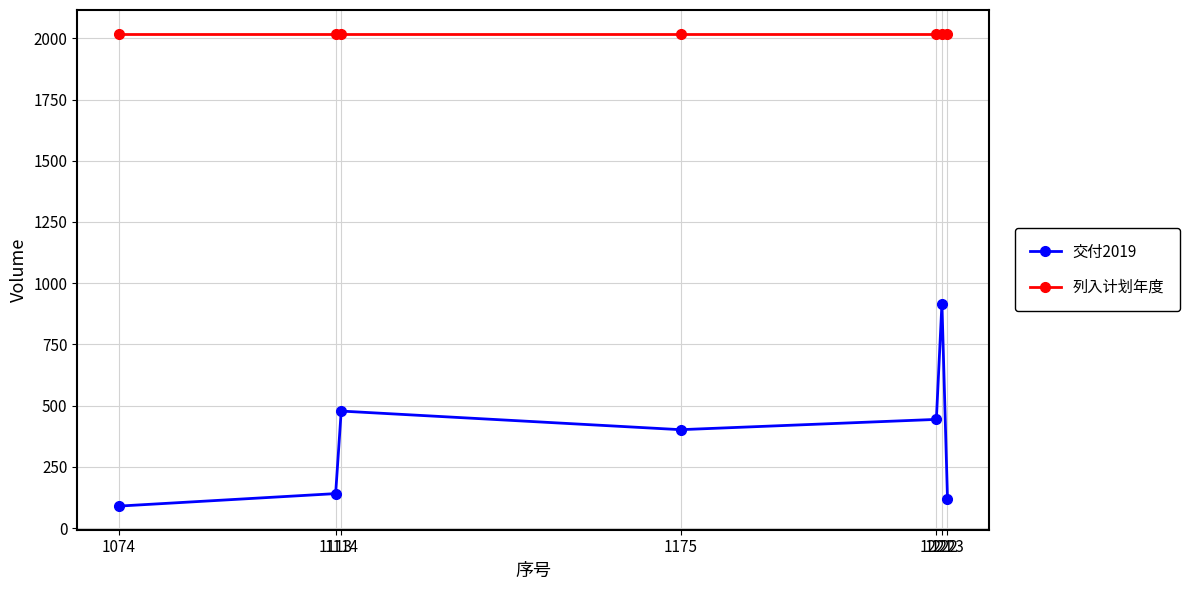

At which label is 交付2019 closest to 503?

1114